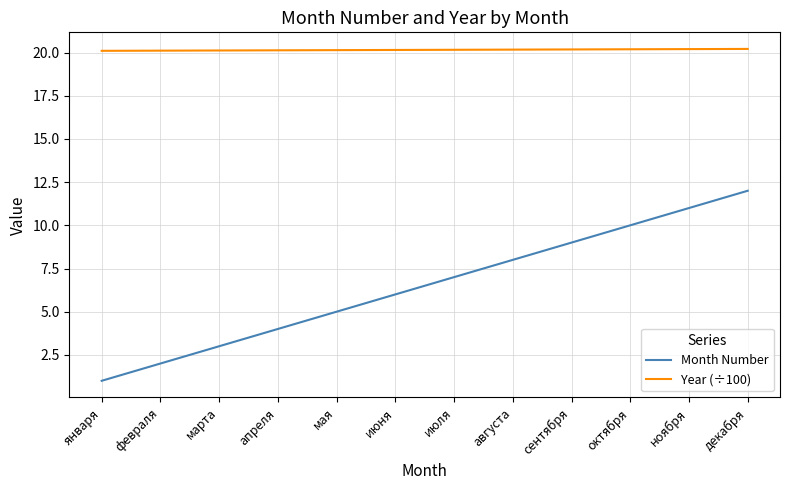

What is the maximum value for Month Number?

12.0